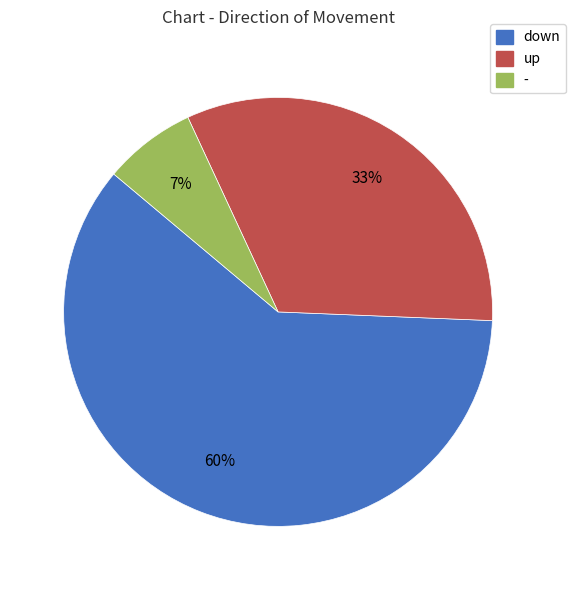

Does - account for over 50% of the chart?

No